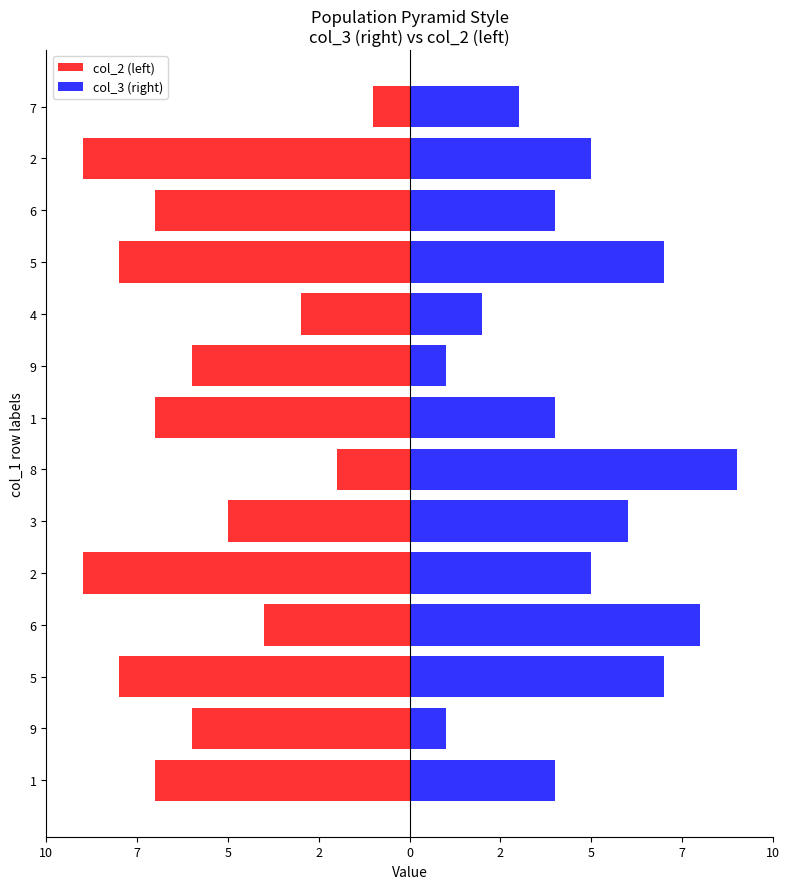

Reading right to left, extract all data points from this chart.

col_2 (left): -1	-9	-7	-8	-3	-6	-7	-2	-5	-9	-4	-8	-6	-7
col_3 (right): 3	5	4	7	2	1	4	9	6	5	8	7	1	4